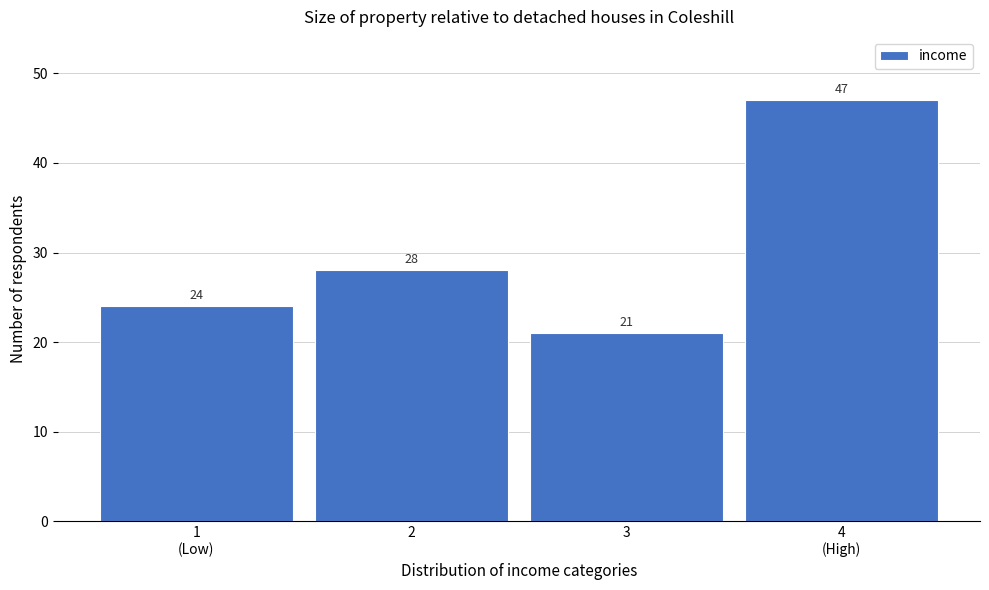

Reading left to right, what are all the values shown in this chart?

24	28	21	47